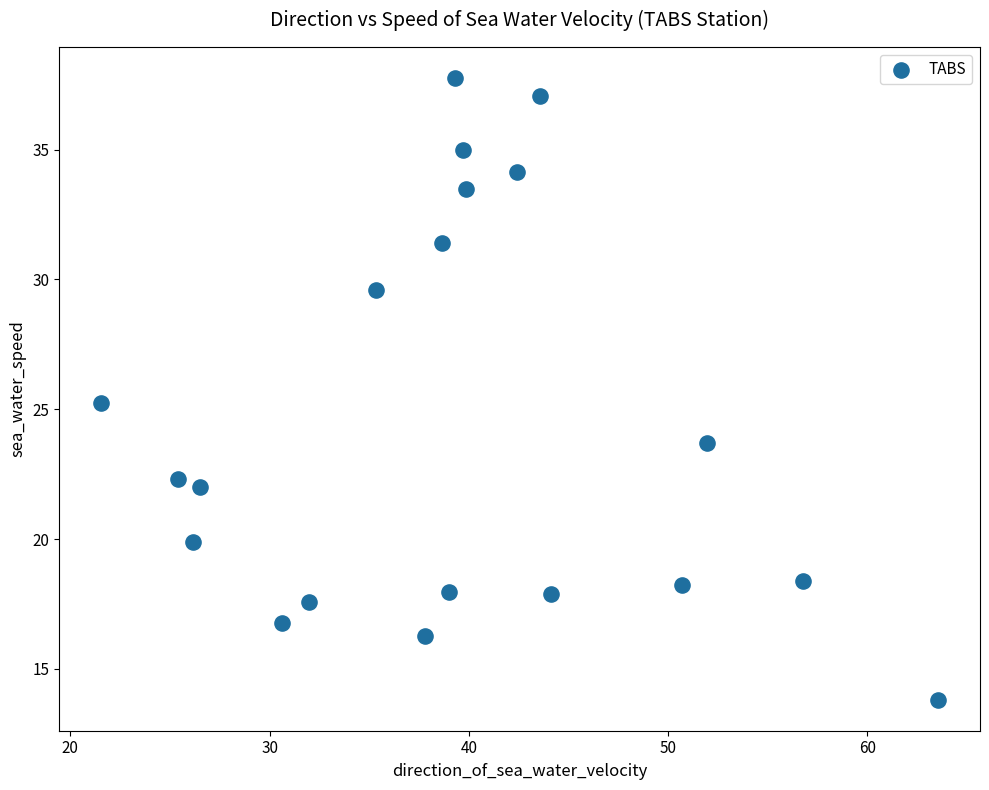

What is the range of Y values (max minus min)?

23.9